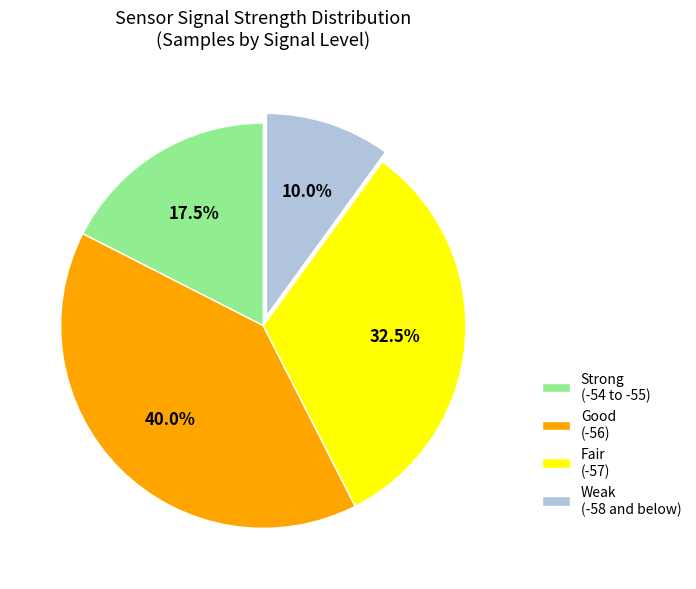

Which slice is the smallest?

Weak (-58 and below)